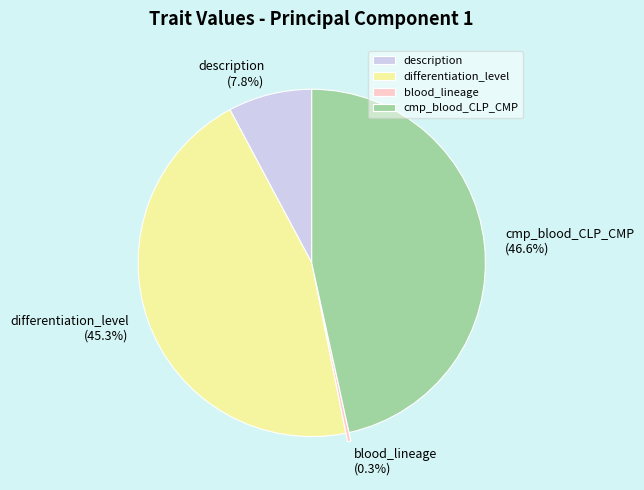

How many slices are in this pie chart?

4